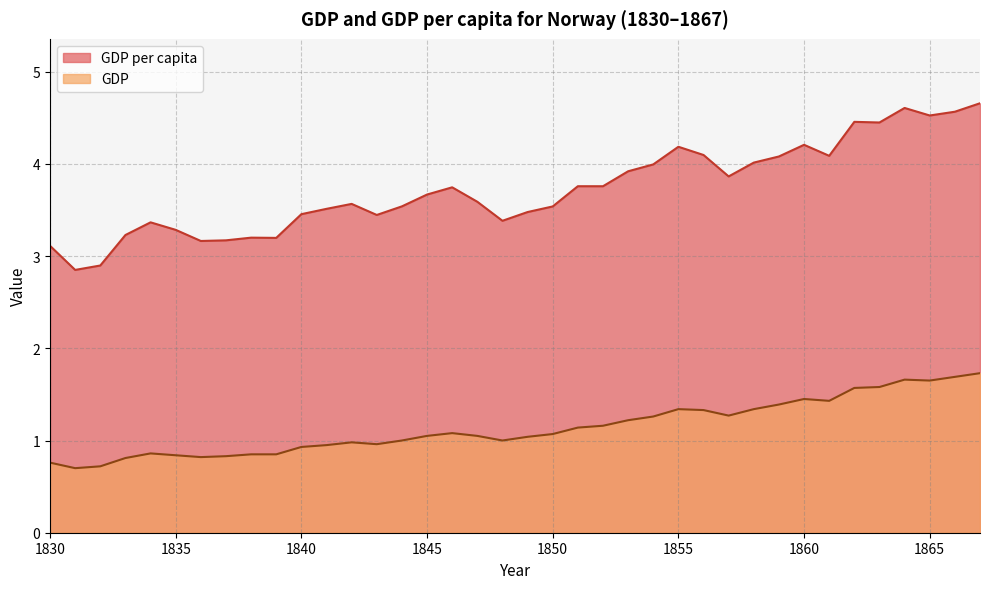

Is it true that GDP per capita equals 4.9 at 1848?

False